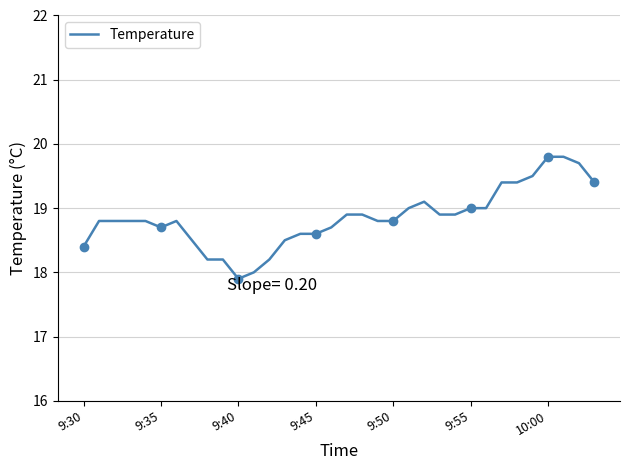

True or false: the data shows 18.2 at 9.

True